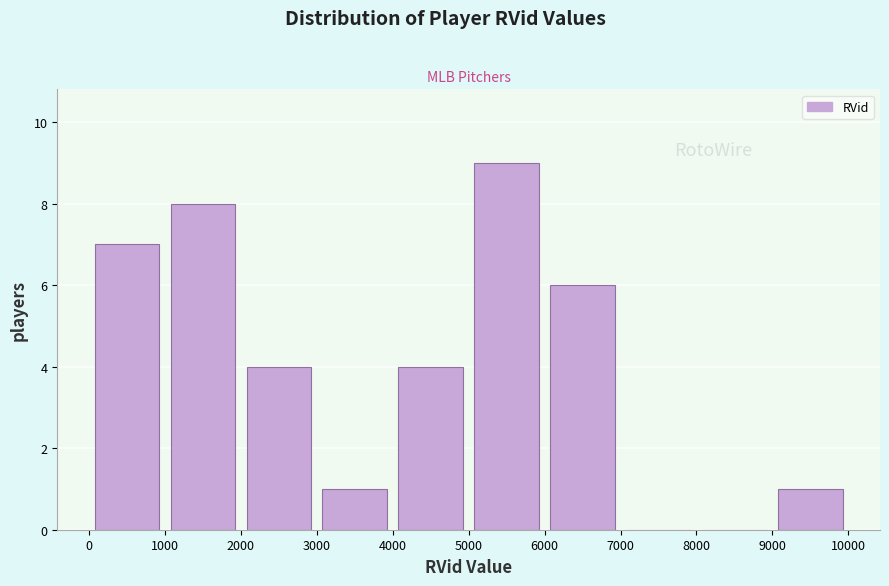

Reading left to right, list every bar in this chart as the range it spans on the x-axis followed by its height. The values are not printed on the chart, so give them approximately, as read against the axis.

0 to 1000: 7
1000 to 2000: 8
2000 to 3000: 4
3000 to 4000: 1
4000 to 5000: 4
5000 to 6000: 9
6000 to 7000: 6
7000 to 8000: 0
8000 to 9000: 0
9000 to 10000: 1